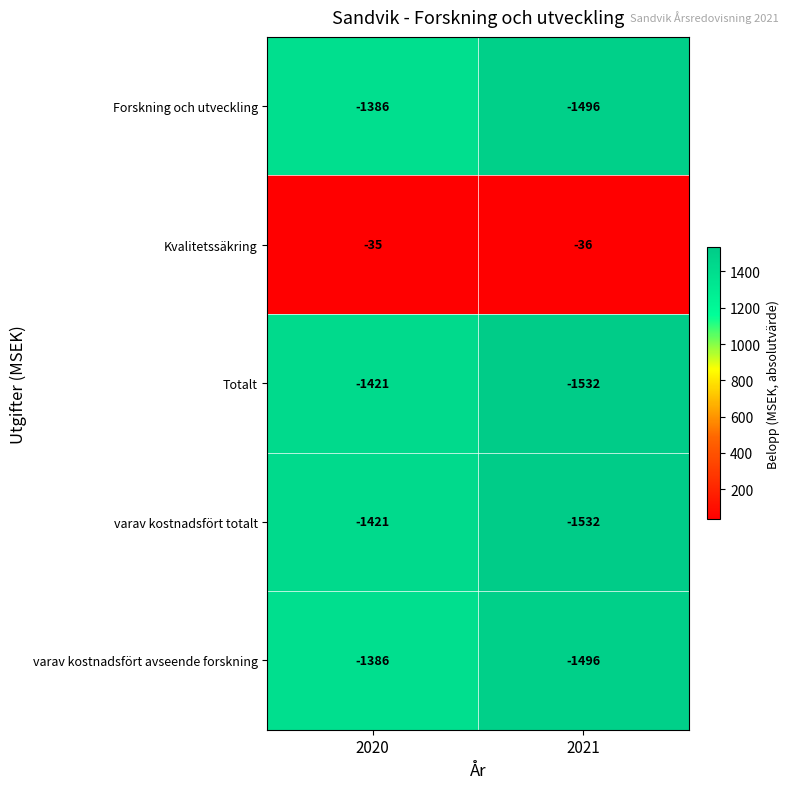

What is the difference between the highest and lowest values at 2021?

1496